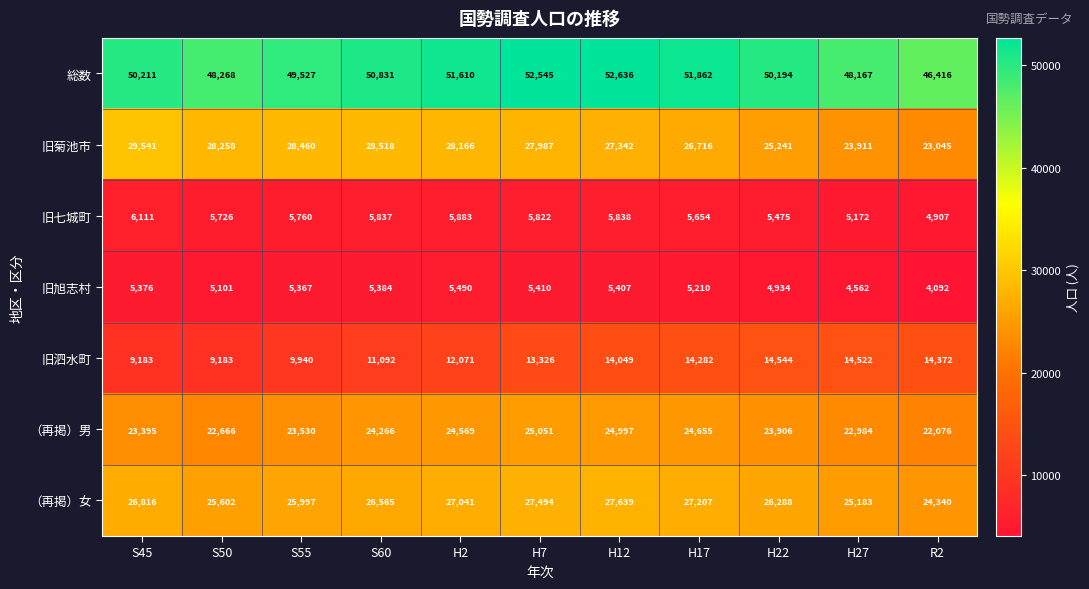

At which category is the sum across all series the highest?

H12